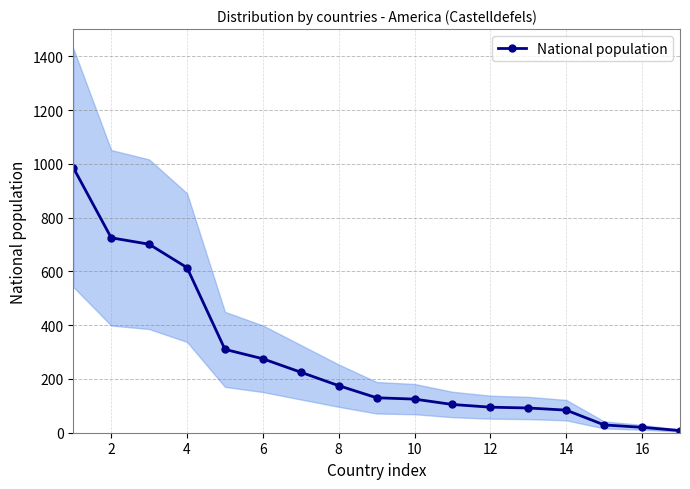

True or false: there are more than 0 points higher than both neighbors.

False